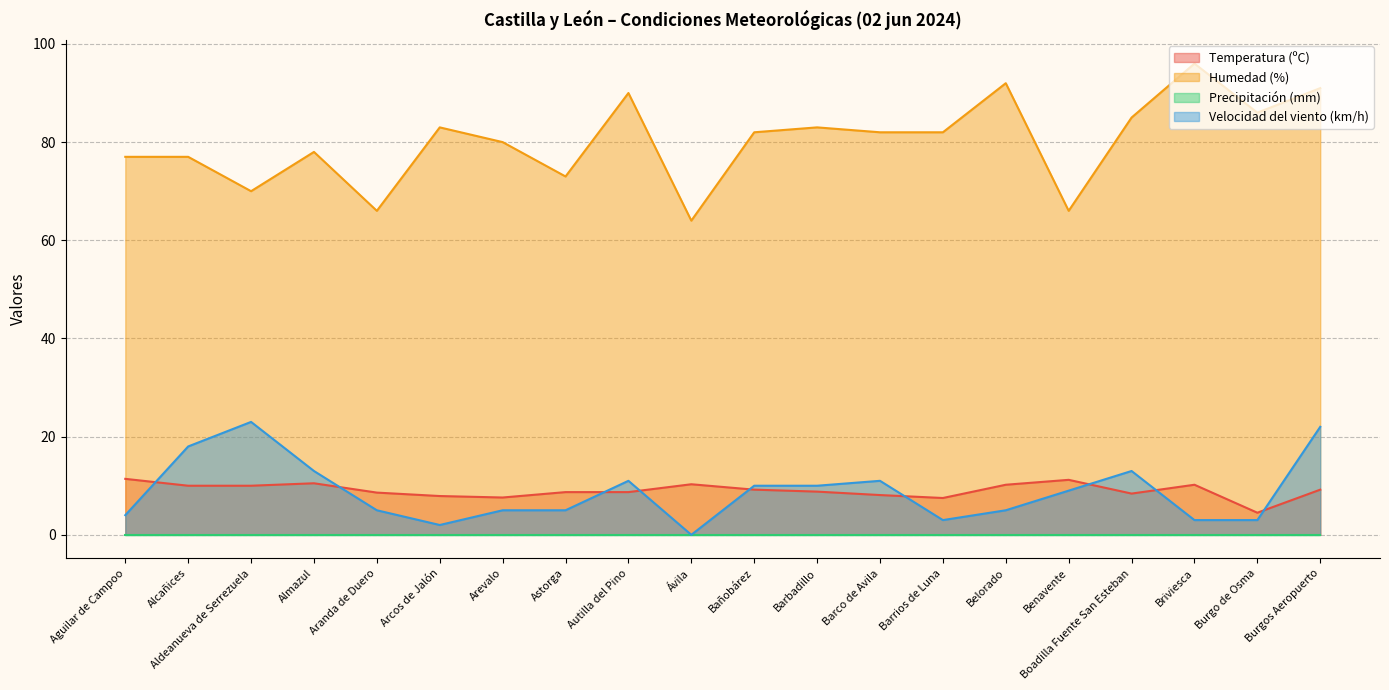

Read the Temperatura (ºC) value at Barco de Avila.

8.1